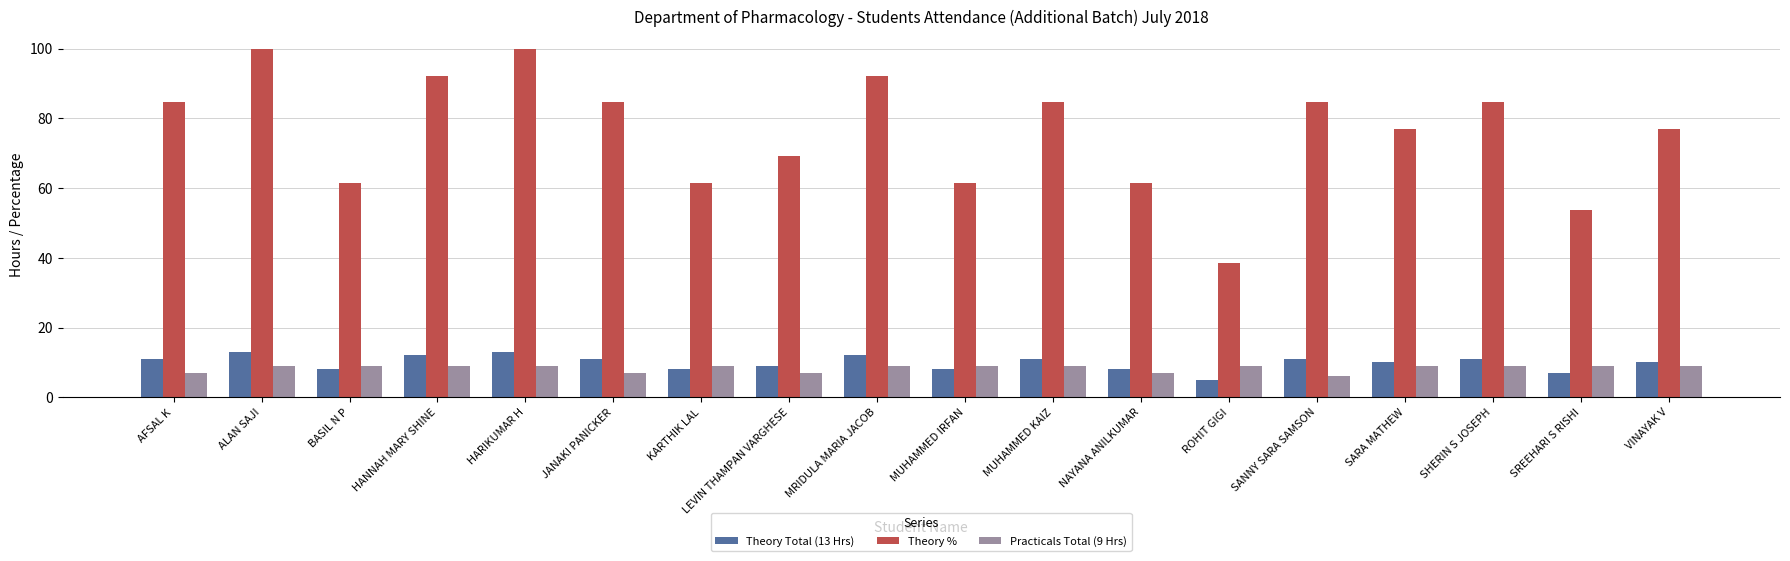

What is the smallest value displayed?

5.0